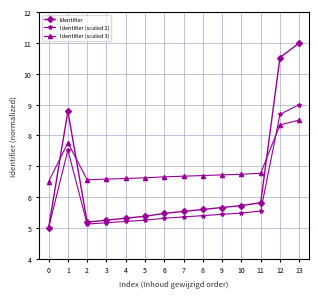

What is the approximate value of Identifier (scaled 3) at 9?

6.7